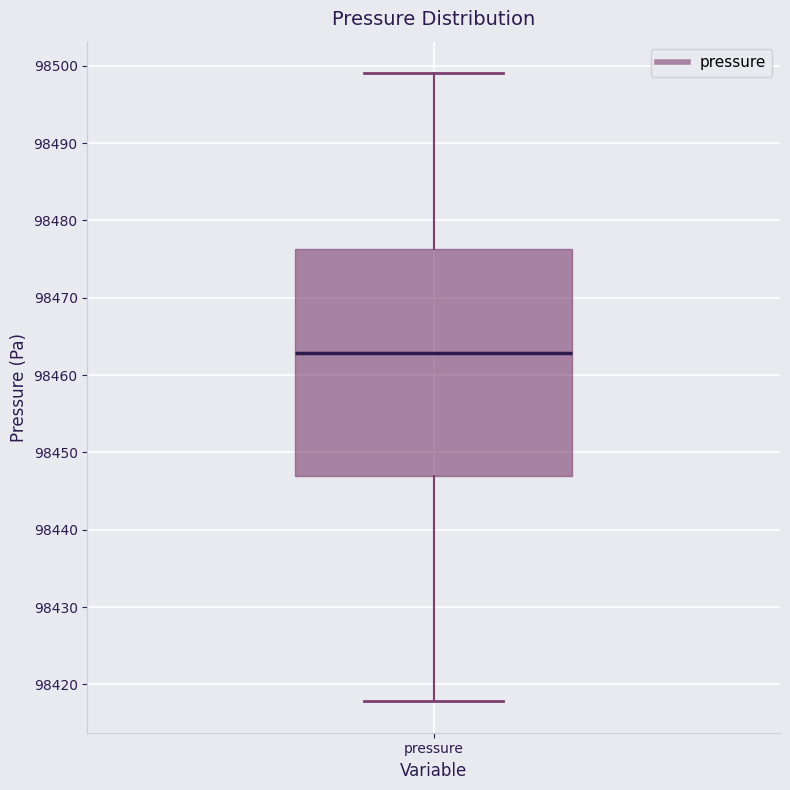

Read this box plot against the y-axis: the position of the median line, the range covered by the box, and the ends of both whiskers. The values are not printed on the chart, so give them approximately, as read against the axis.

median 98463, box 98447 to 98476, whiskers 98418 to 98499